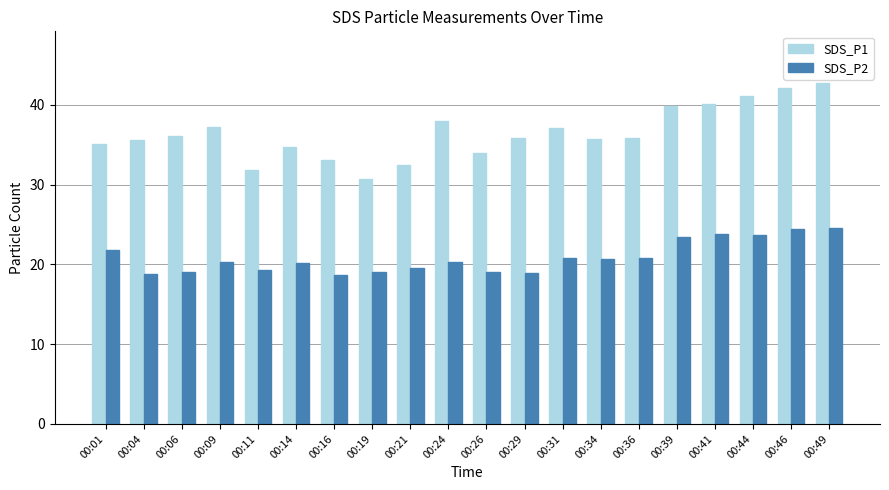

Which series changed the most between 00:21 and 00:31?

SDS_P1